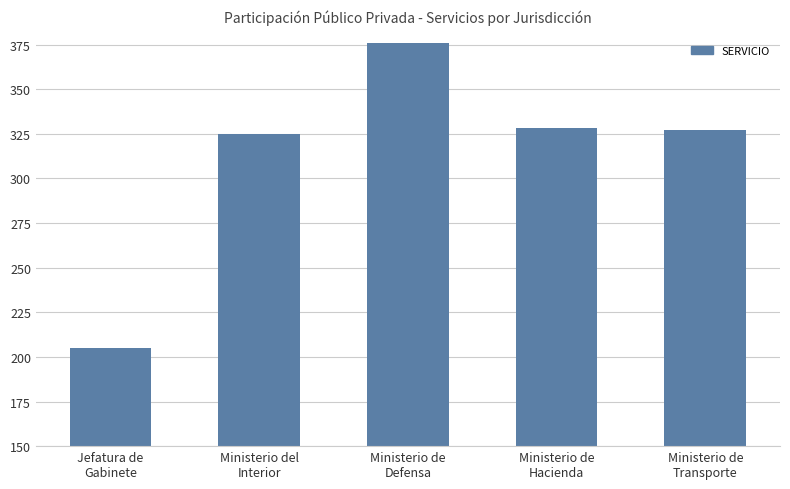

Read the value at Ministerio de
Transporte.

327